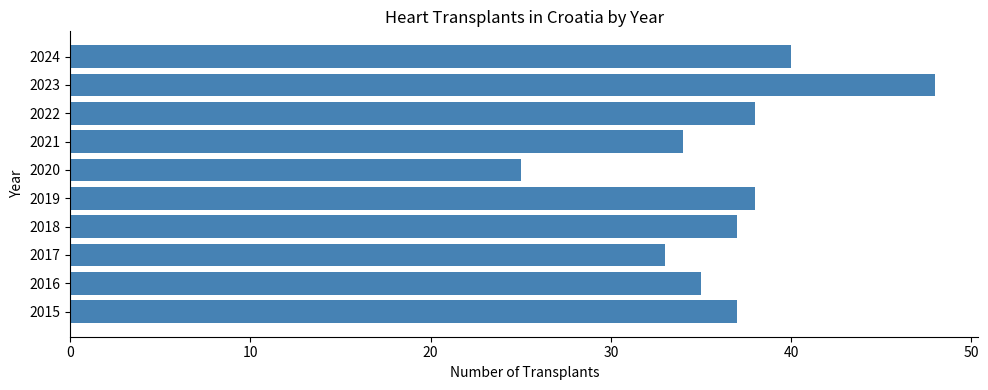

Which label corresponds to the largest value in the chart?

2023